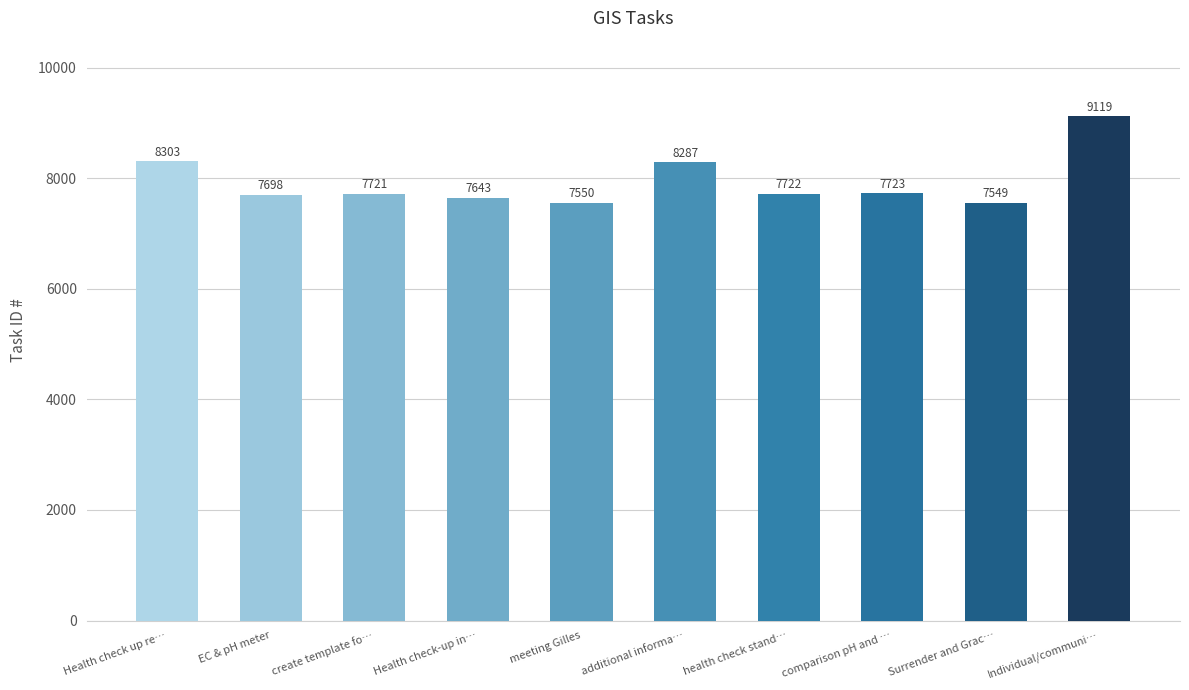

Count the number of data series in this chart.

1